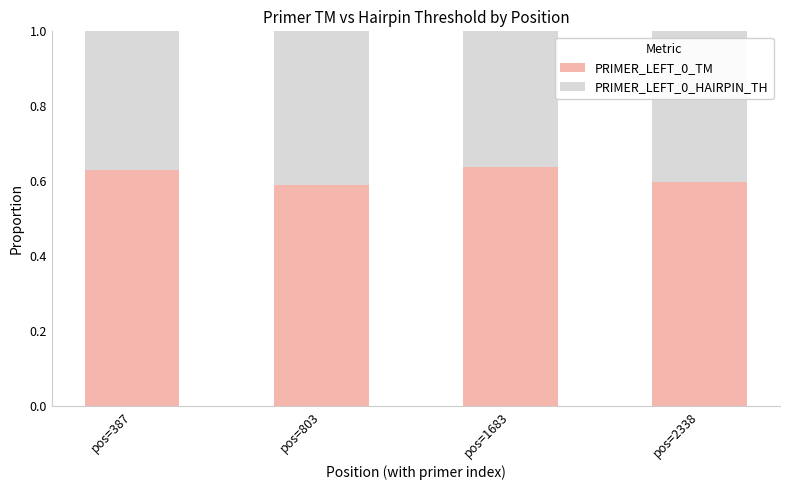

What is the sum of all PRIMER_LEFT_0_TM values?

2.5